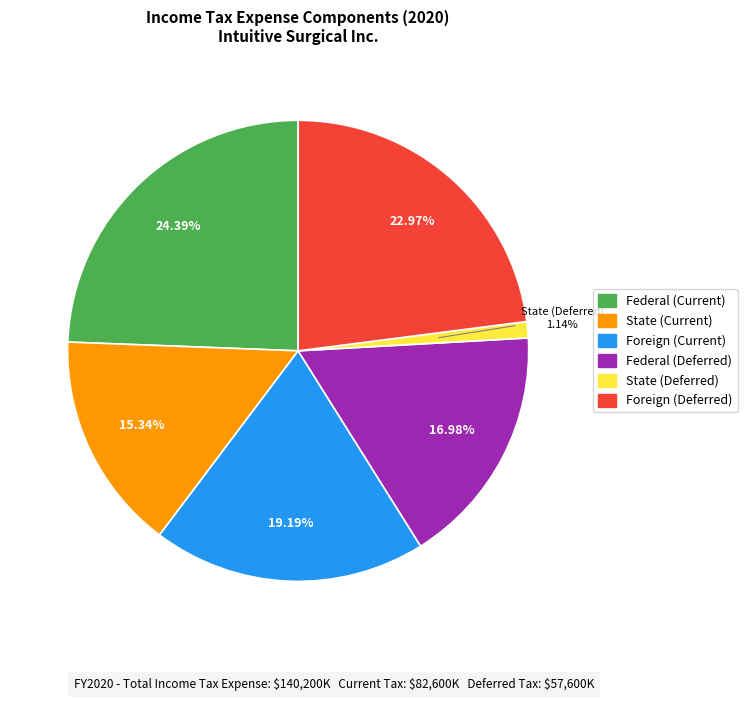

How many segments does this pie chart have?

6